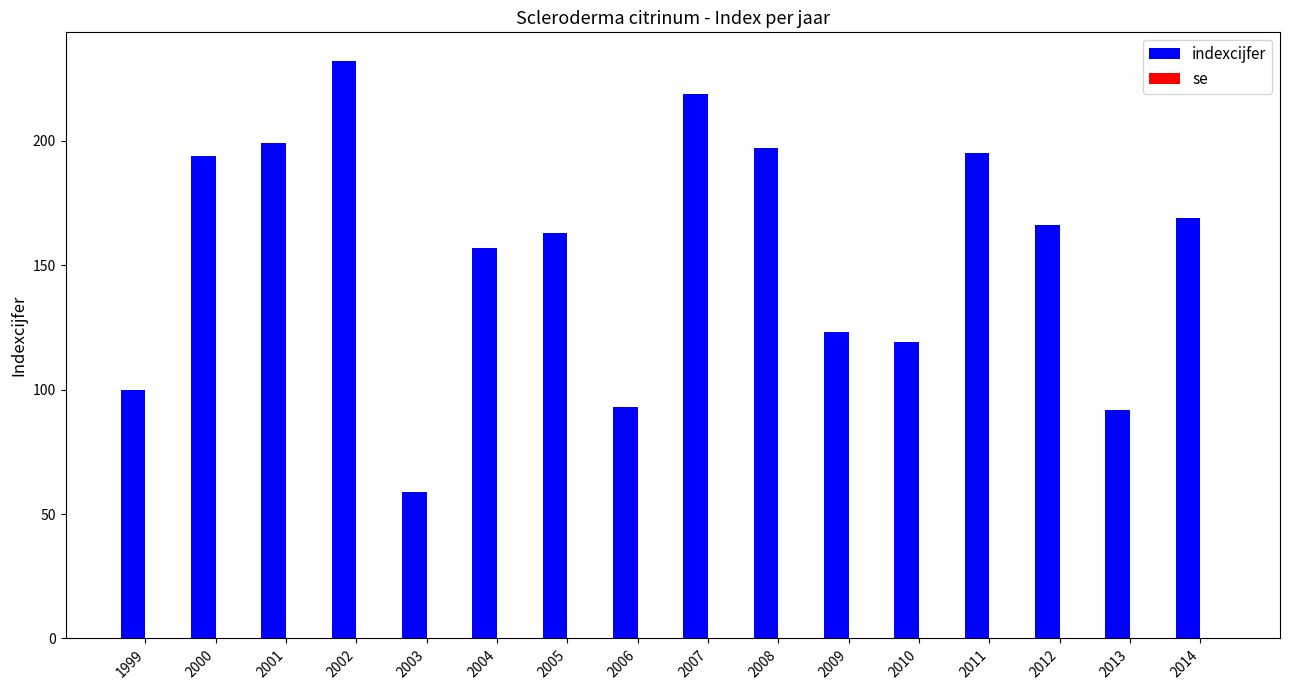

How many bars are there in total?

16